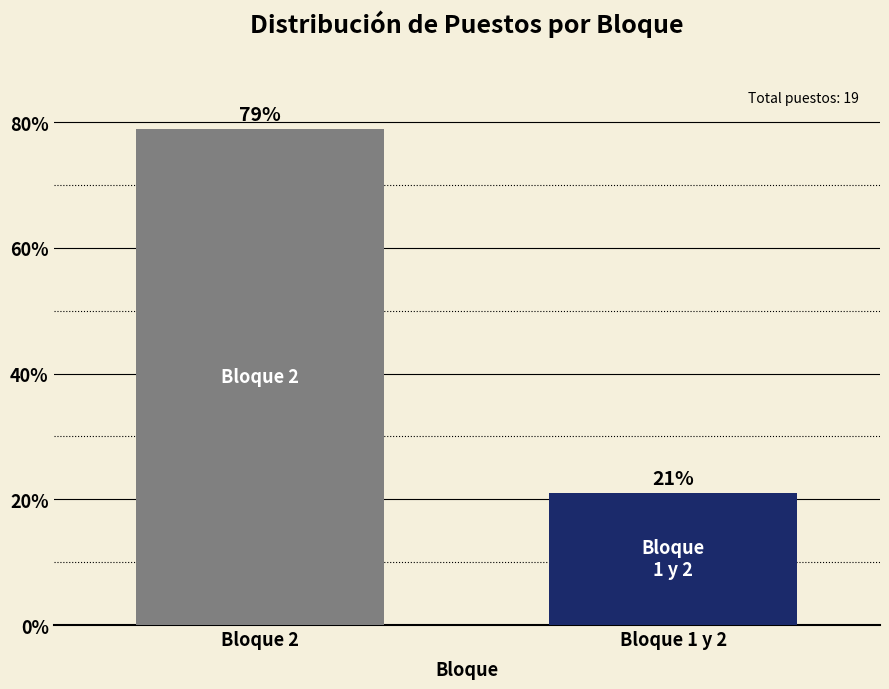

What is the change in value from Bloque 2 to Bloque 1 y 2?

-57.9